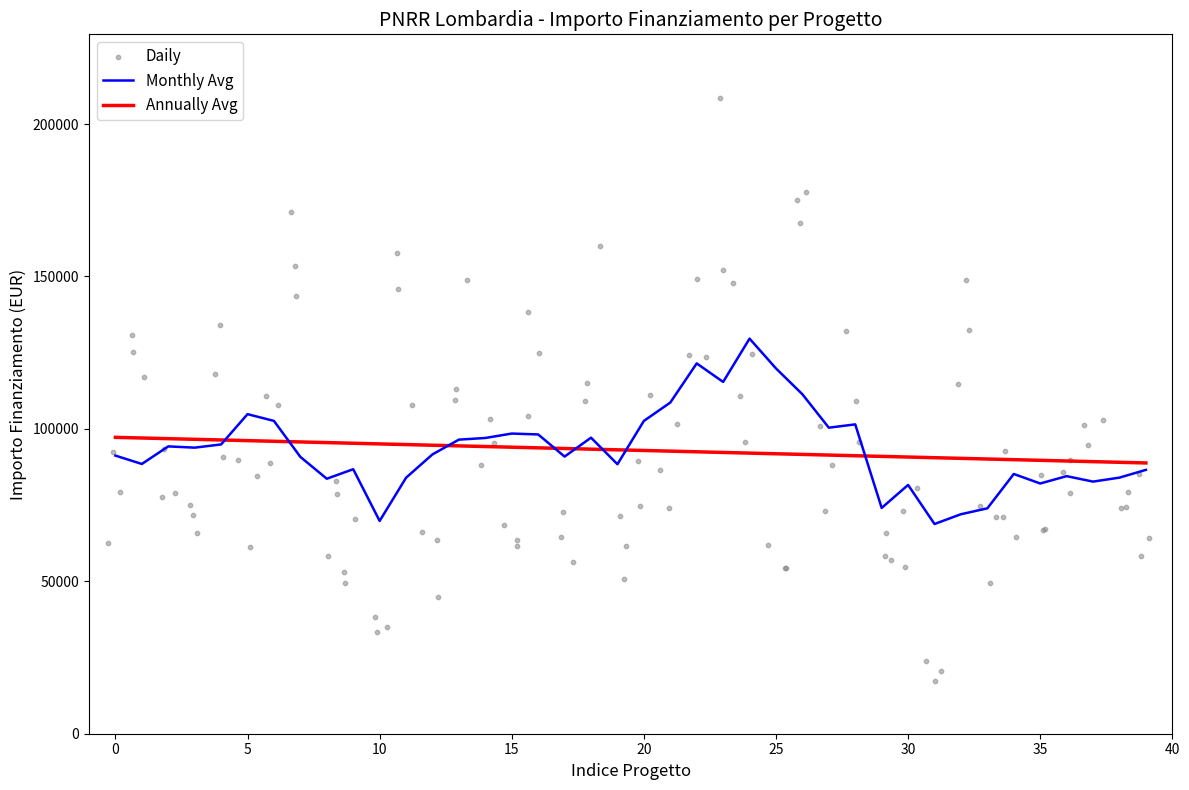

What is the maximum value for Annually Avg?

97224.4